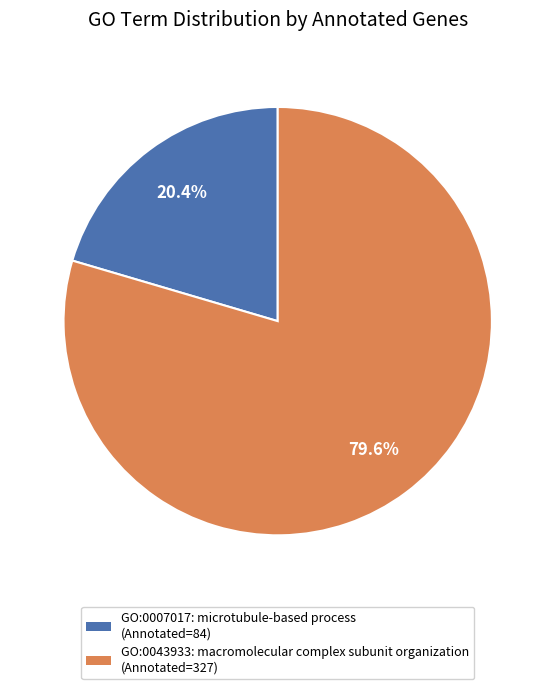

Which slice is the smallest?

GO:0007017